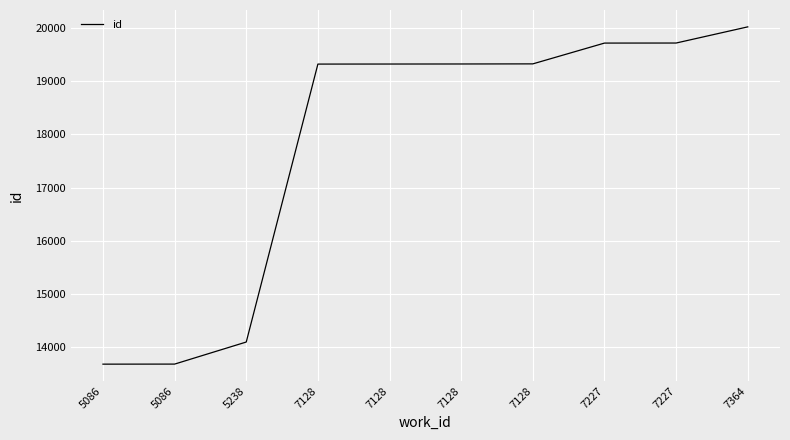

How many lines are shown in the chart?

1